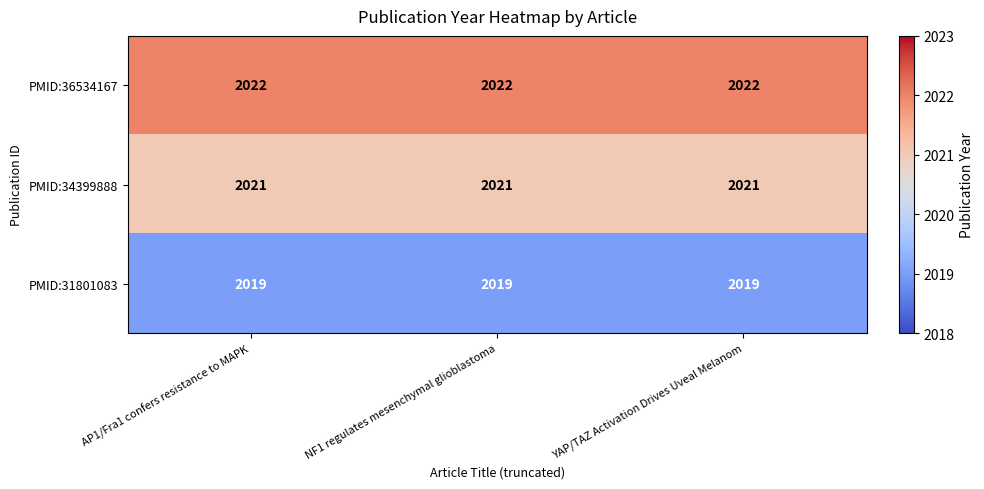

At NF1 regulates mesenchymal glioblastoma, list the series in order from smallest to largest.

PMID:31801083, PMID:34399888, PMID:36534167